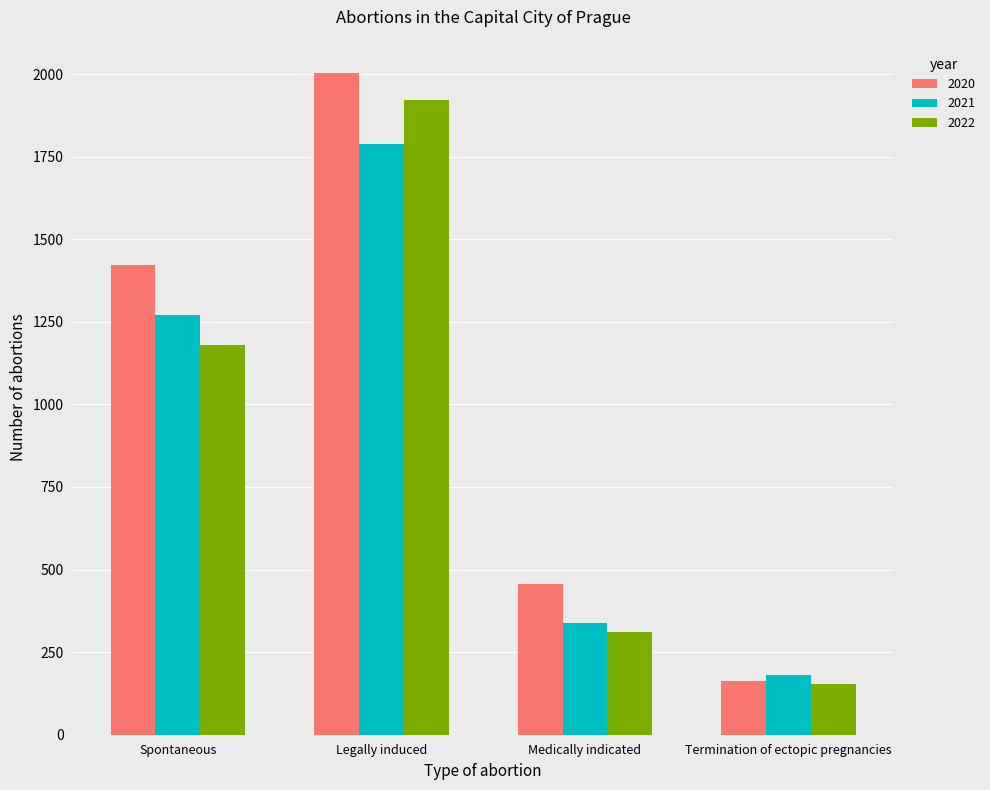

Which label corresponds to the smallest value in the chart?

Termination of ectopic pregnancies